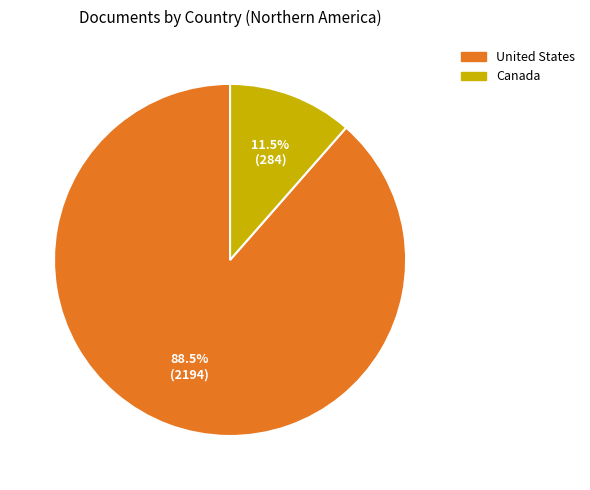

What is the smallest slice in the pie chart?

Canada